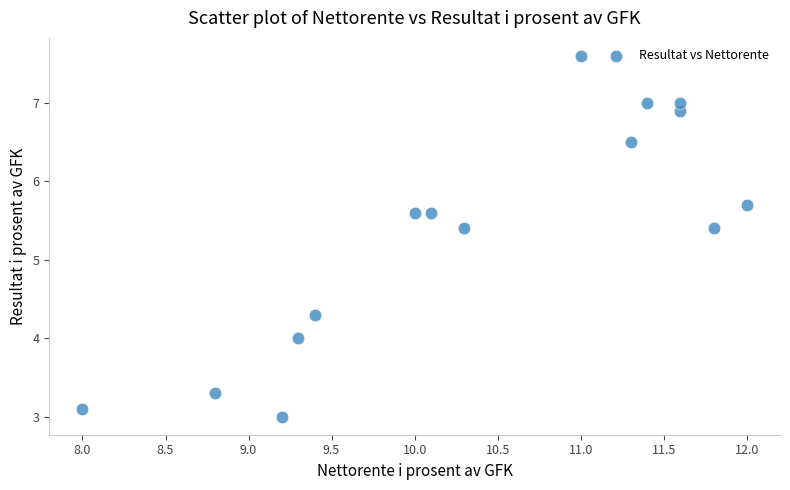

What is the range of X values (max minus min)?

4.0